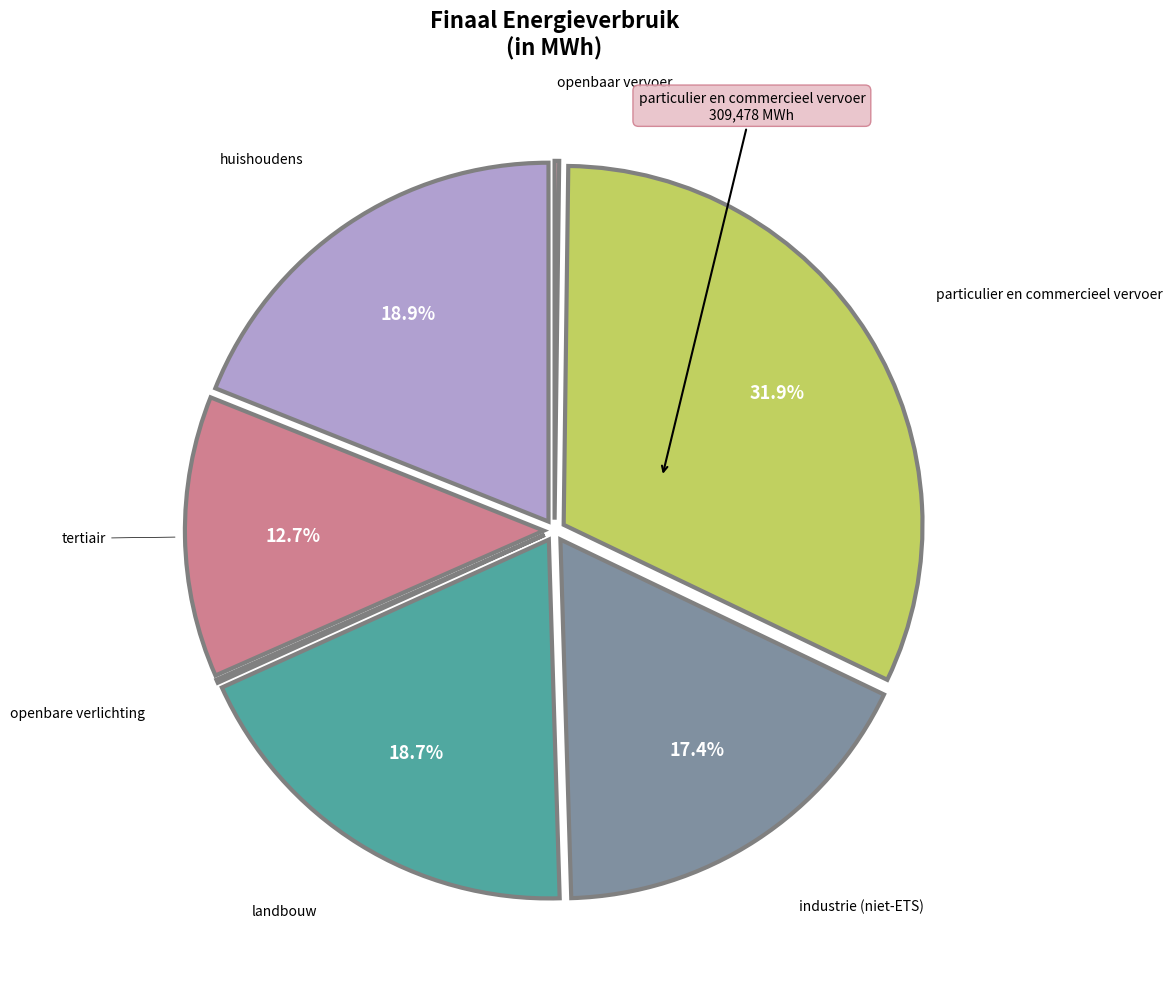

Is there any slice that represents more than half of the pie?

No